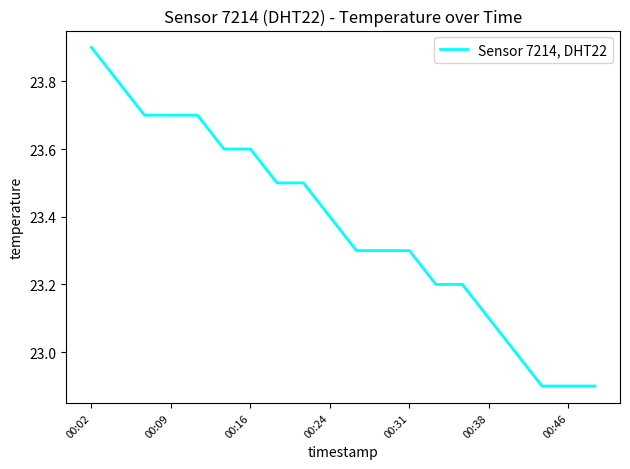

What is the average value?

23.4